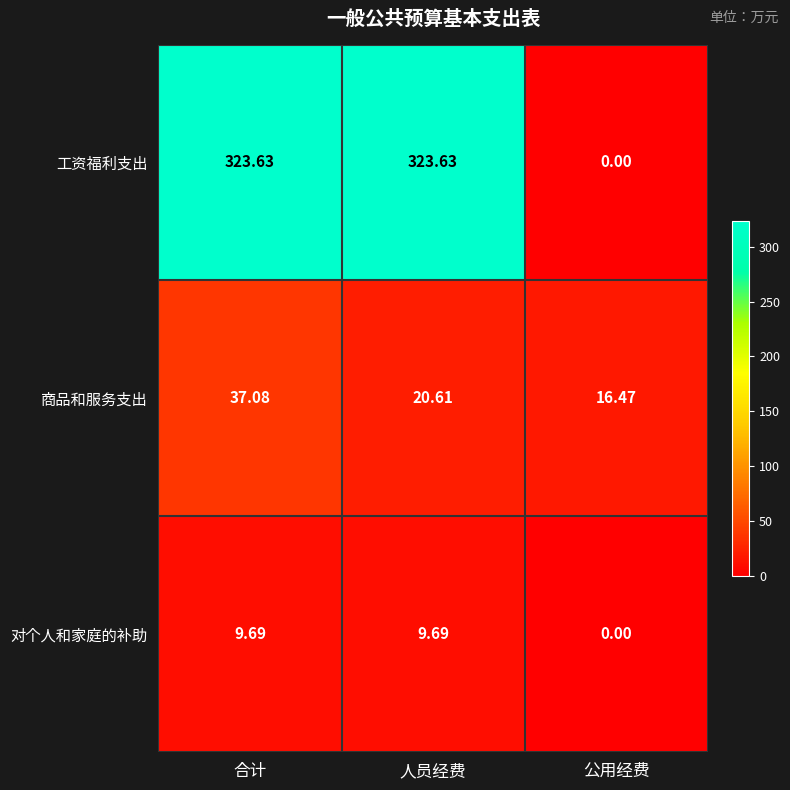

At 人员经费, list the series in order from largest to smallest.

工资福利支出, 商品和服务支出, 对个人和家庭的补助